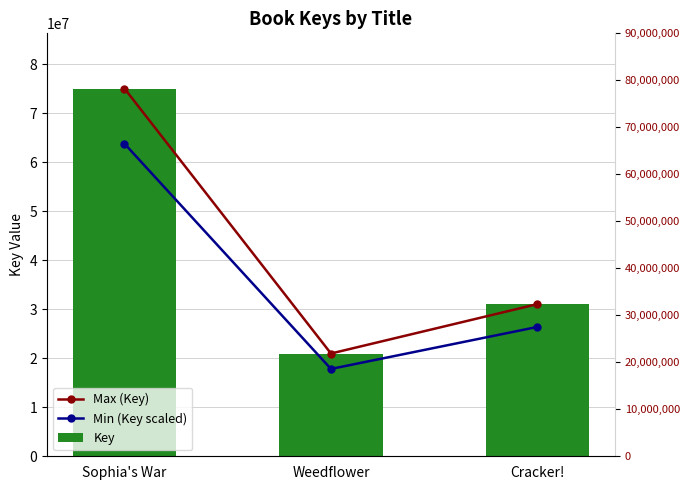

How many values in the Key series exceed 31041879?

1